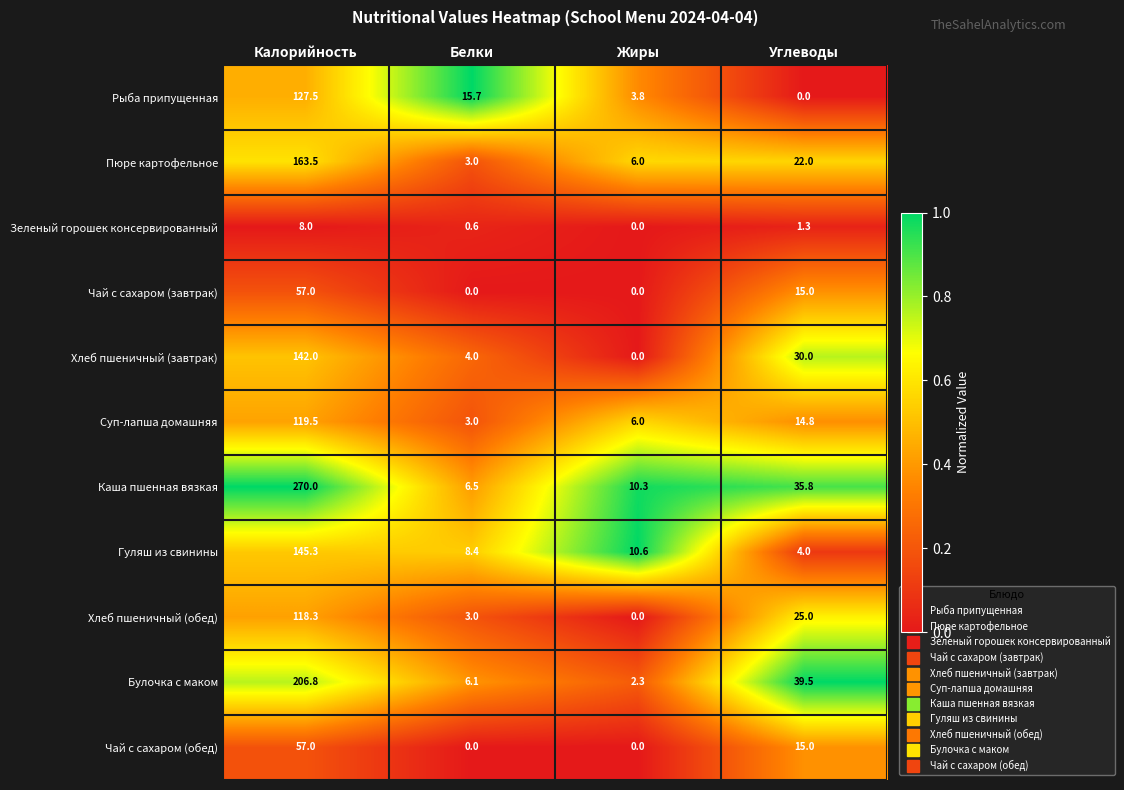

At which category is the sum across all series the highest?

Калорийность